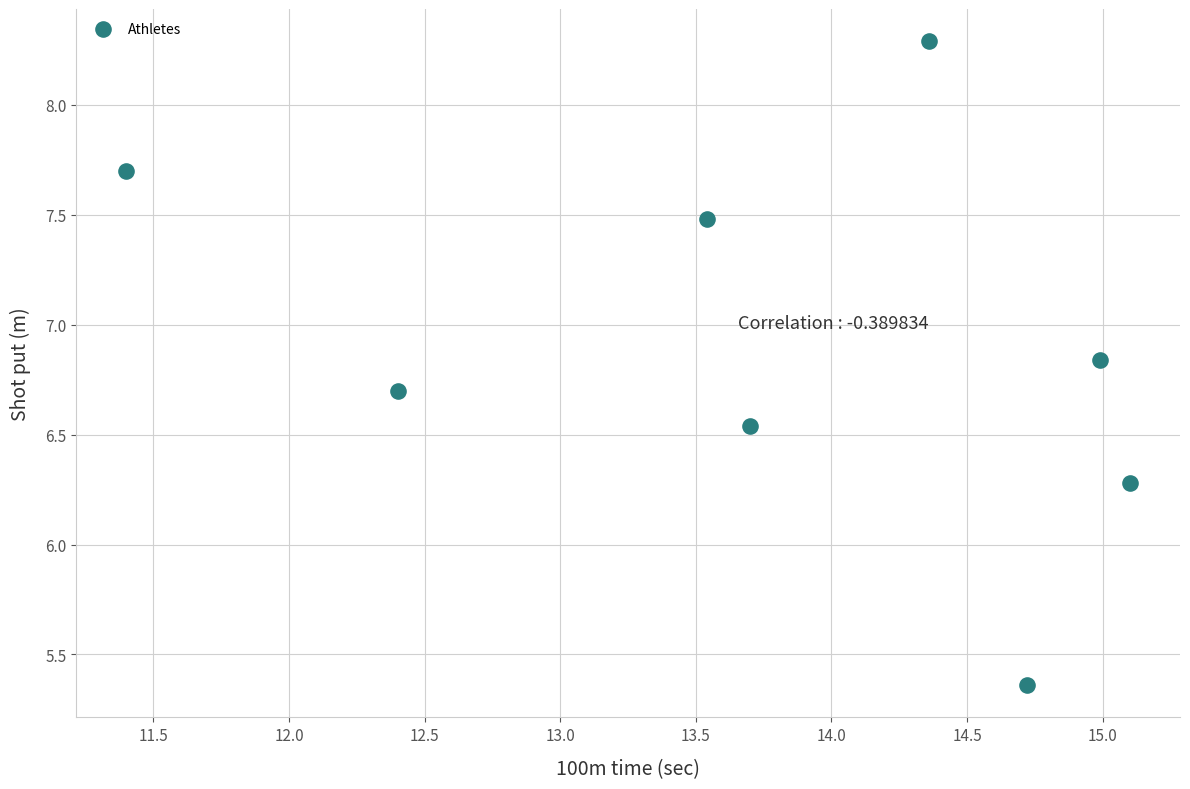

What is the range of Y values (max minus min)?

2.9